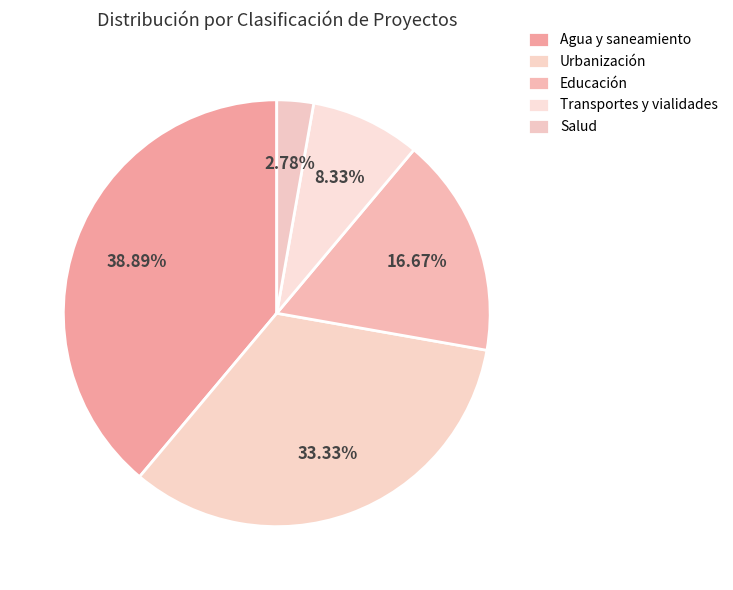

Rank the categories by value from lowest to highest.

Salud, Transportes y vialidades, Educación, Urbanización, Agua y saneamiento